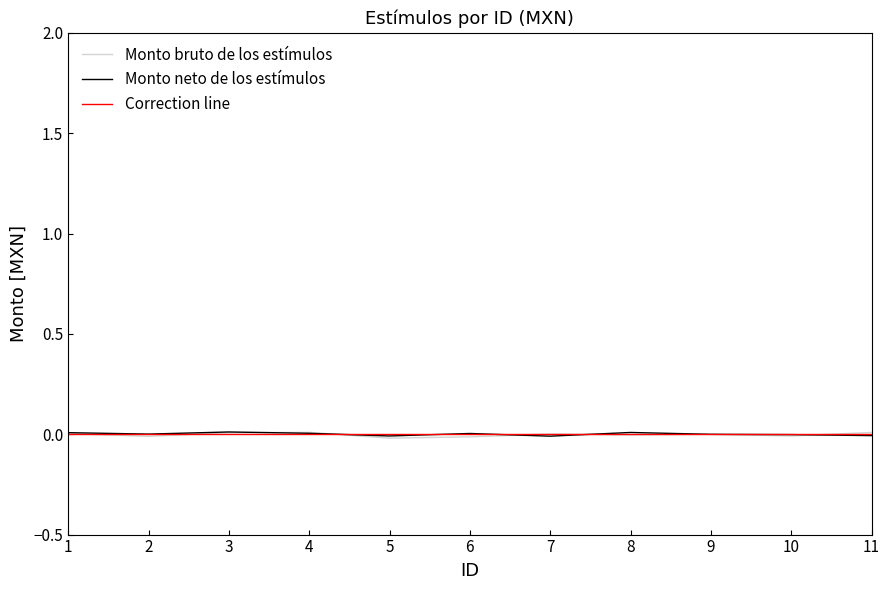

List the series in order of their overall mean, lowest first.

Monto bruto de los estímulos, Correction line, Monto neto de los estímulos